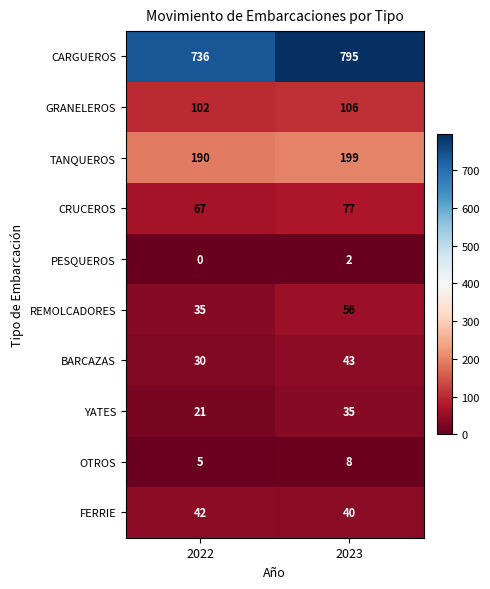

List the series in order of their peak value, lowest first.

PESQUEROS, OTROS, YATES, FERRIE, BARCAZAS, REMOLCADORES, CRUCEROS, GRANELEROS, TANQUEROS, CARGUEROS